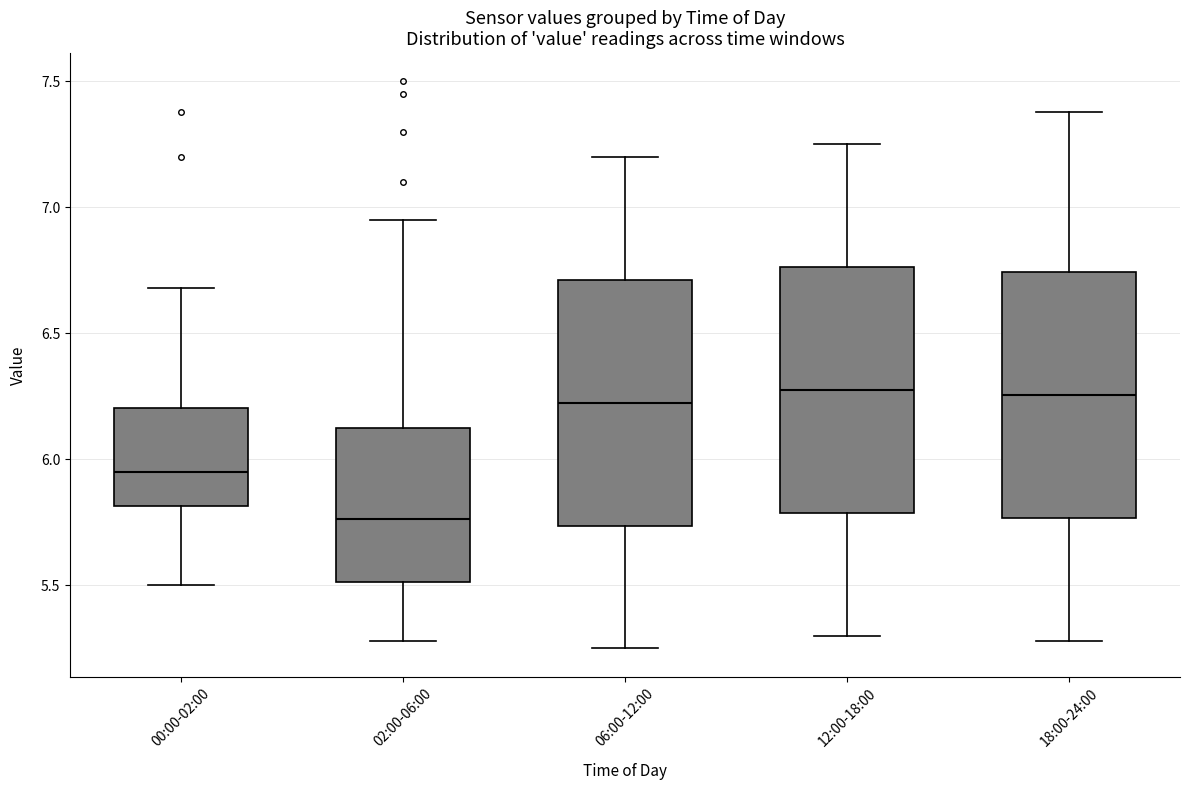

Reading left to right, read every box against the y-axis: the position of its median line, the range the box covers, and the ends of its whiskers. The values are not printed on the chart, so give them approximately, as read against the axis.

00:00-02:00: median 5.95, box 5.80 to 6.20, whiskers 5.50 to 6.70
02:00-06:00: median 5.75, box 5.50 to 6.15, whiskers 5.30 to 6.95
06:00-12:00: median 6.25, box 5.75 to 6.70, whiskers 5.25 to 7.20
12:00-18:00: median 6.30, box 5.80 to 6.75, whiskers 5.30 to 7.25
18:00-24:00: median 6.25, box 5.75 to 6.75, whiskers 5.30 to 7.40